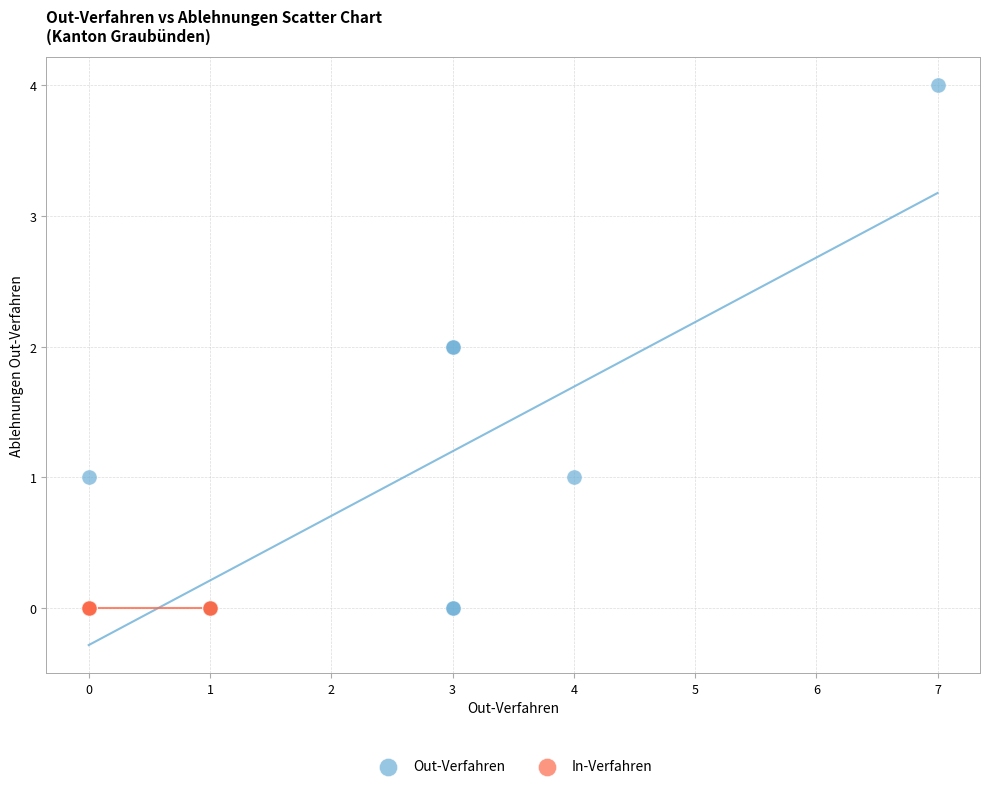

Which series contains the highest Y value?

Out-Verfahren